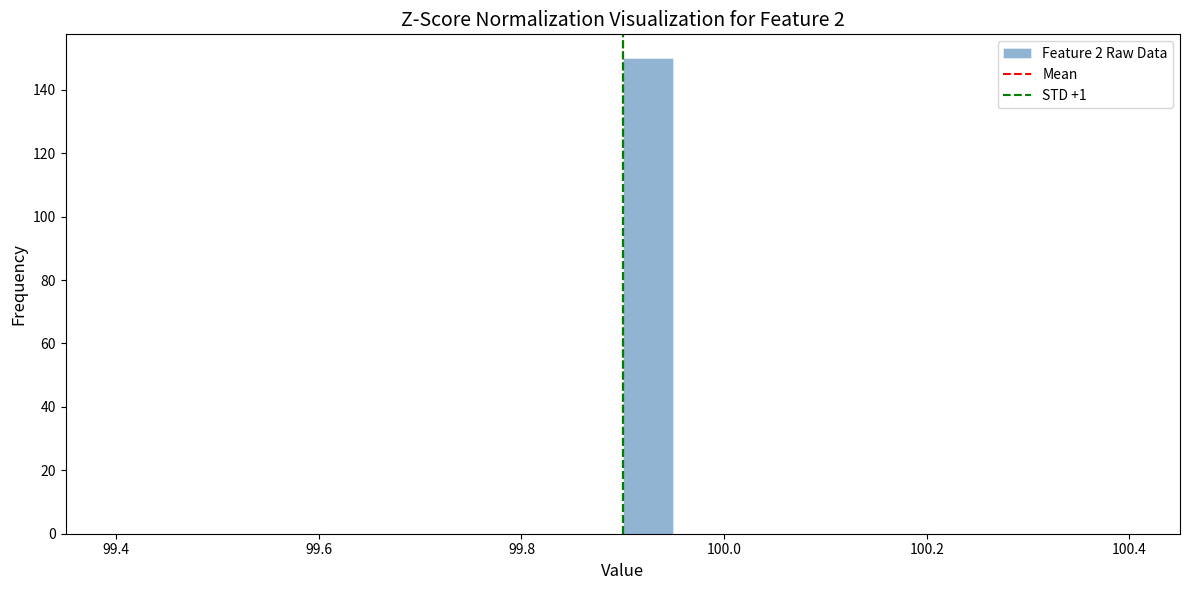

Read against the x-axis, roughly where is the centre of the tallest bar?

99.92